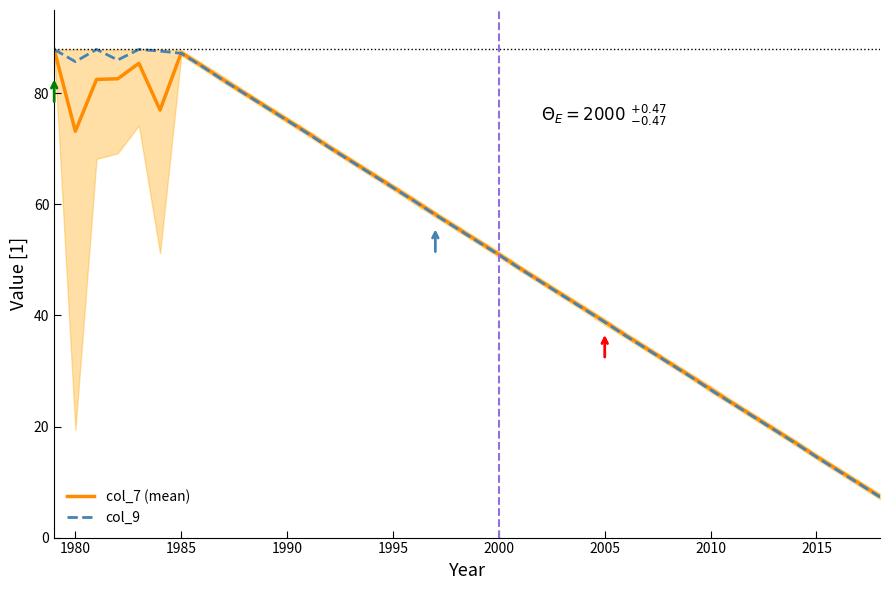

The col_7 (mean) series shows 104.5 at 1995. True or false?

False